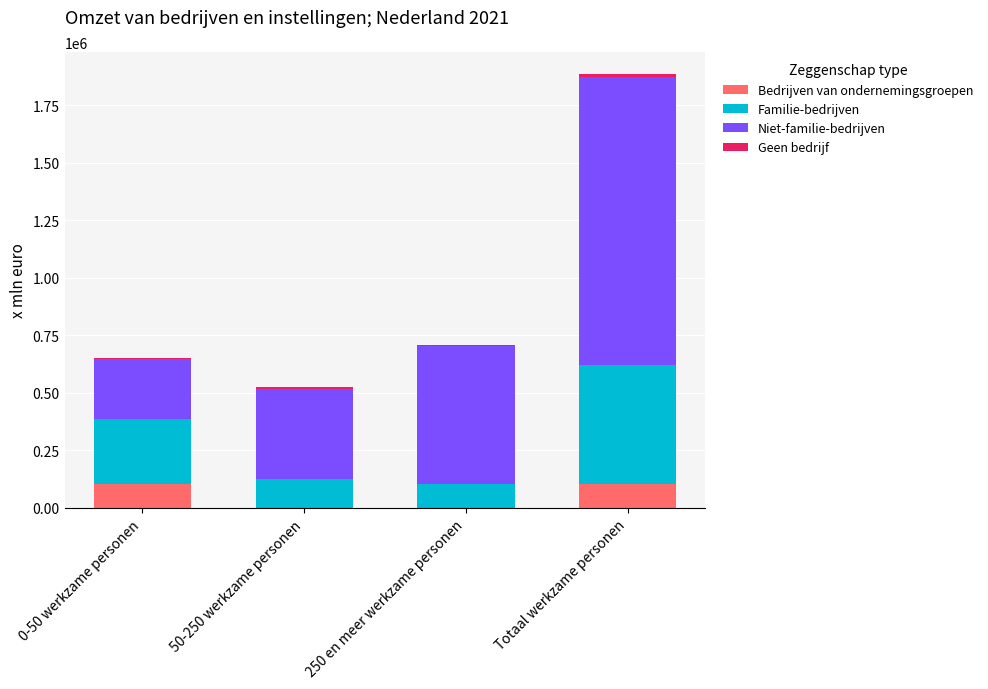

What is the highest value of the Bedrijven van ondernemingsgroepen series?

104241